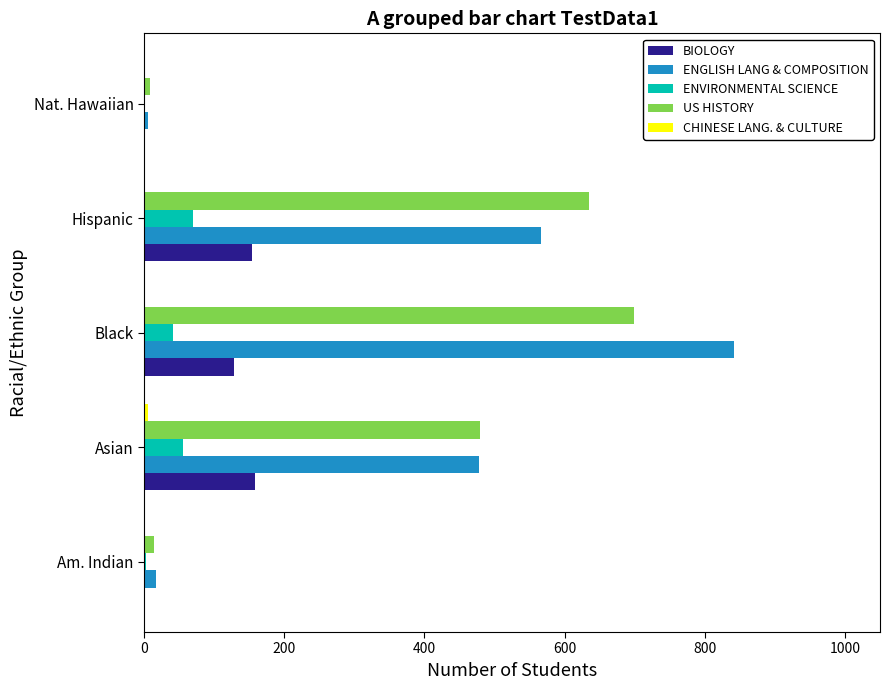

What is the maximum value for ENVIRONMENTAL SCIENCE?

70